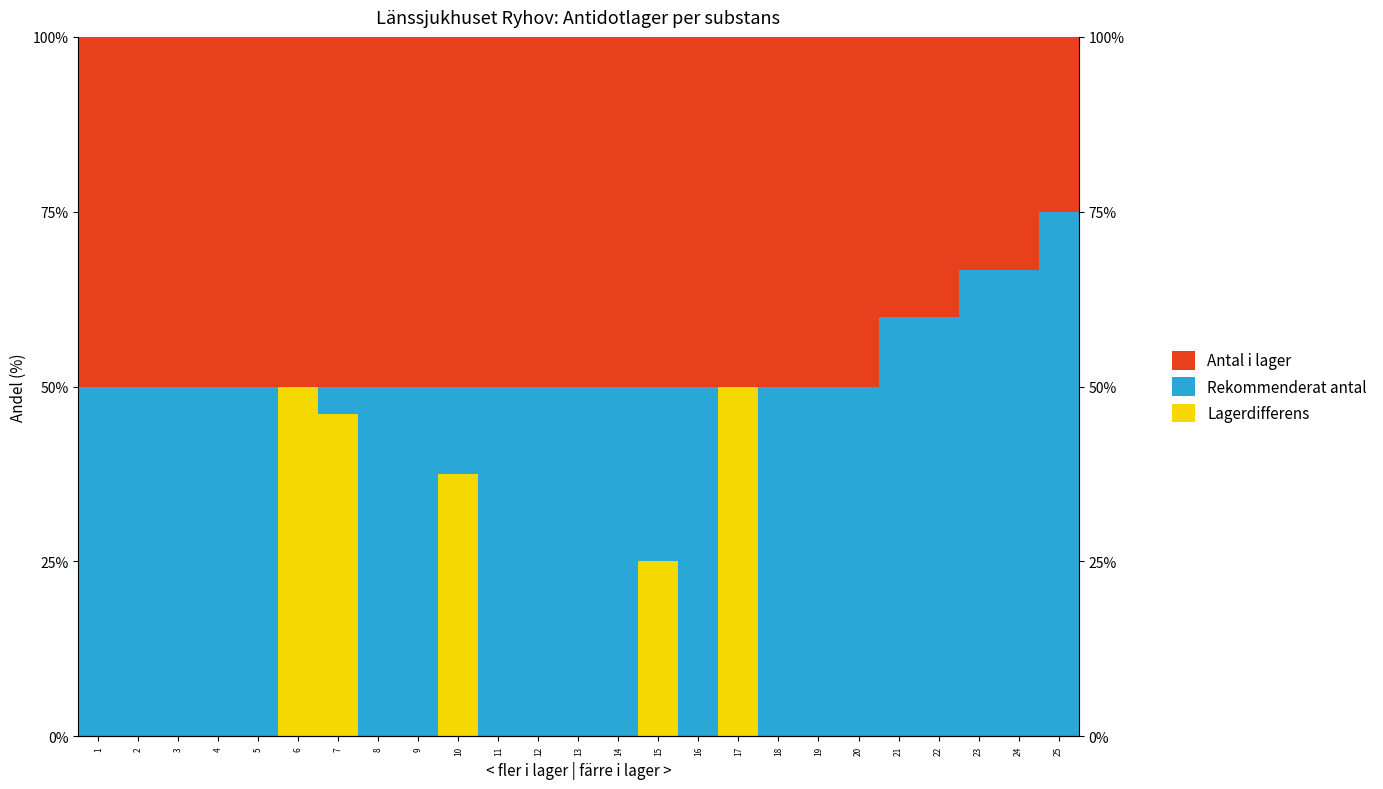

What is the value of the Rekommenderat antal bar at the 1st from the left?

50.0